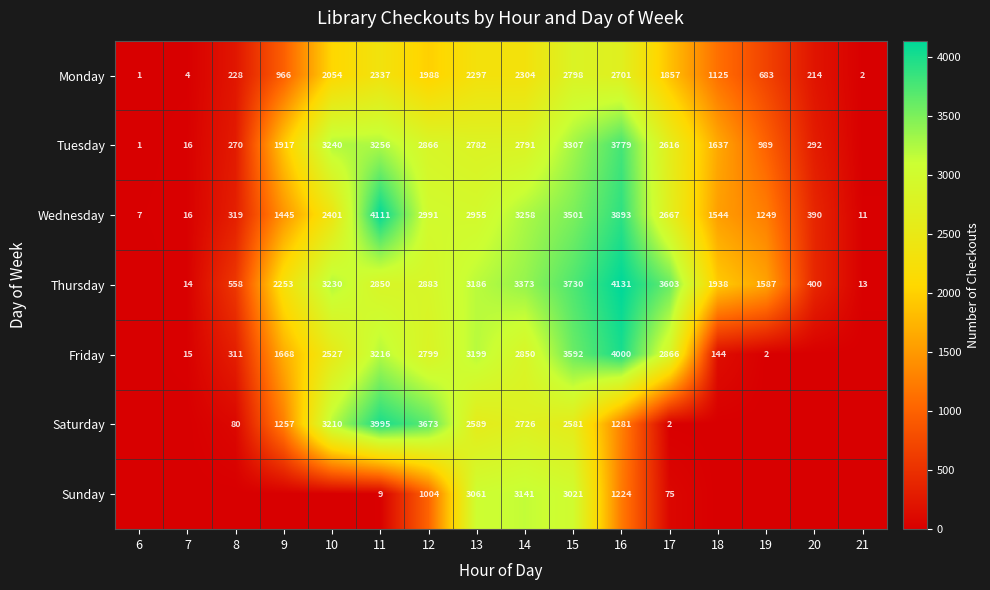

What value does the Wednesday series have at 12?

2991